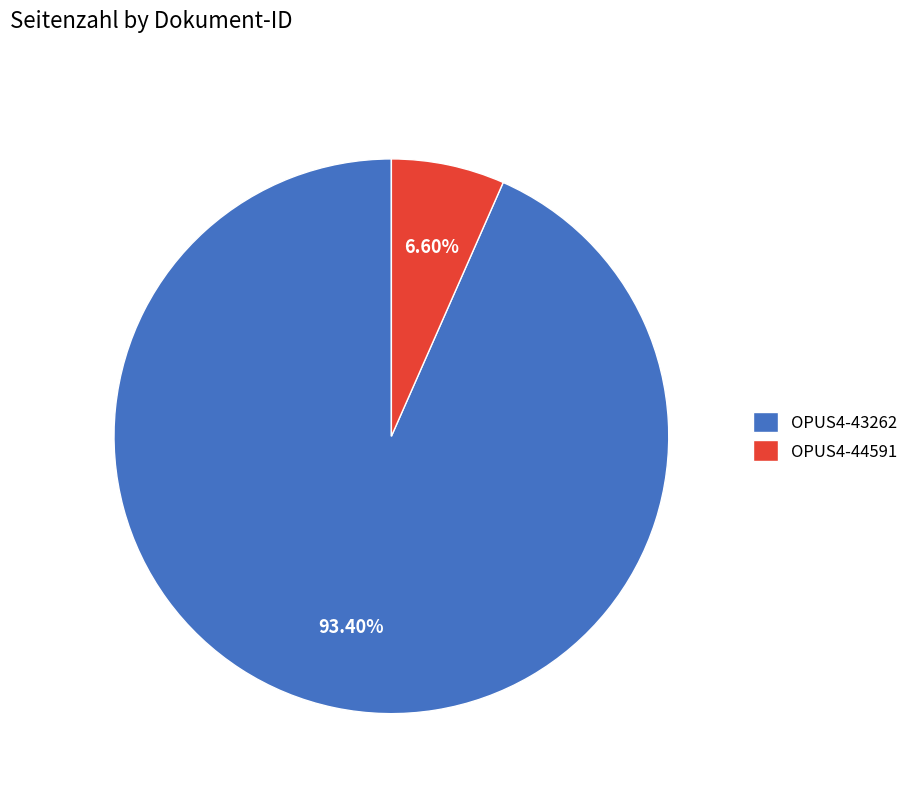

Rank the categories by value from lowest to highest.

OPUS4-44591, OPUS4-43262